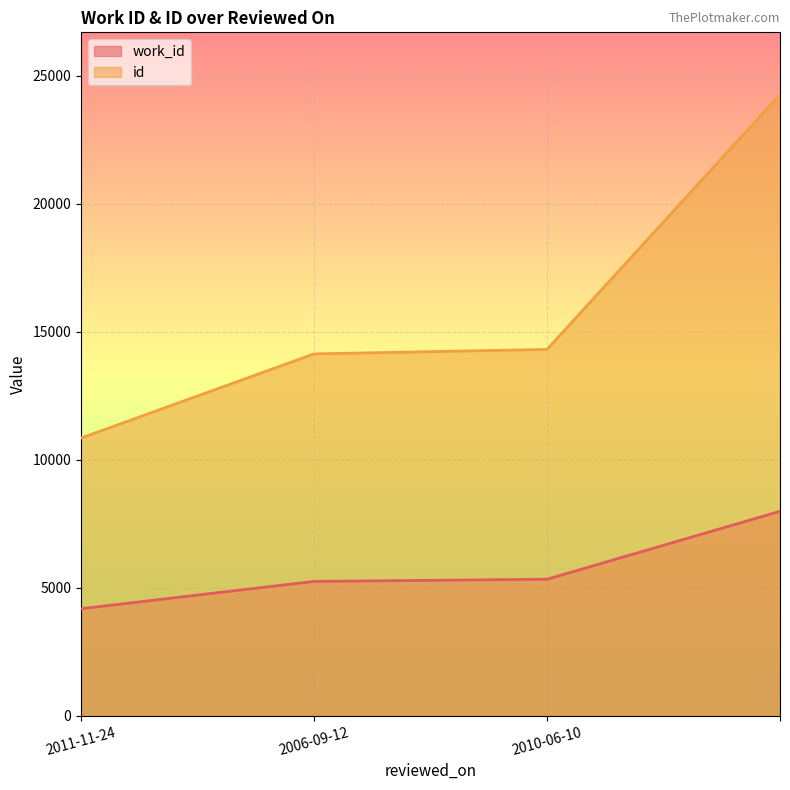

Is it true that id equals 10842 at 2011-11-24?

True